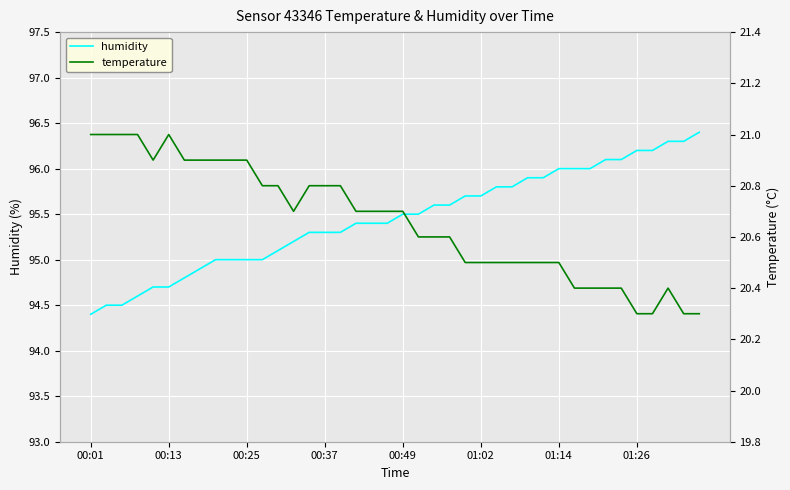

How many lines are shown in the chart?

2